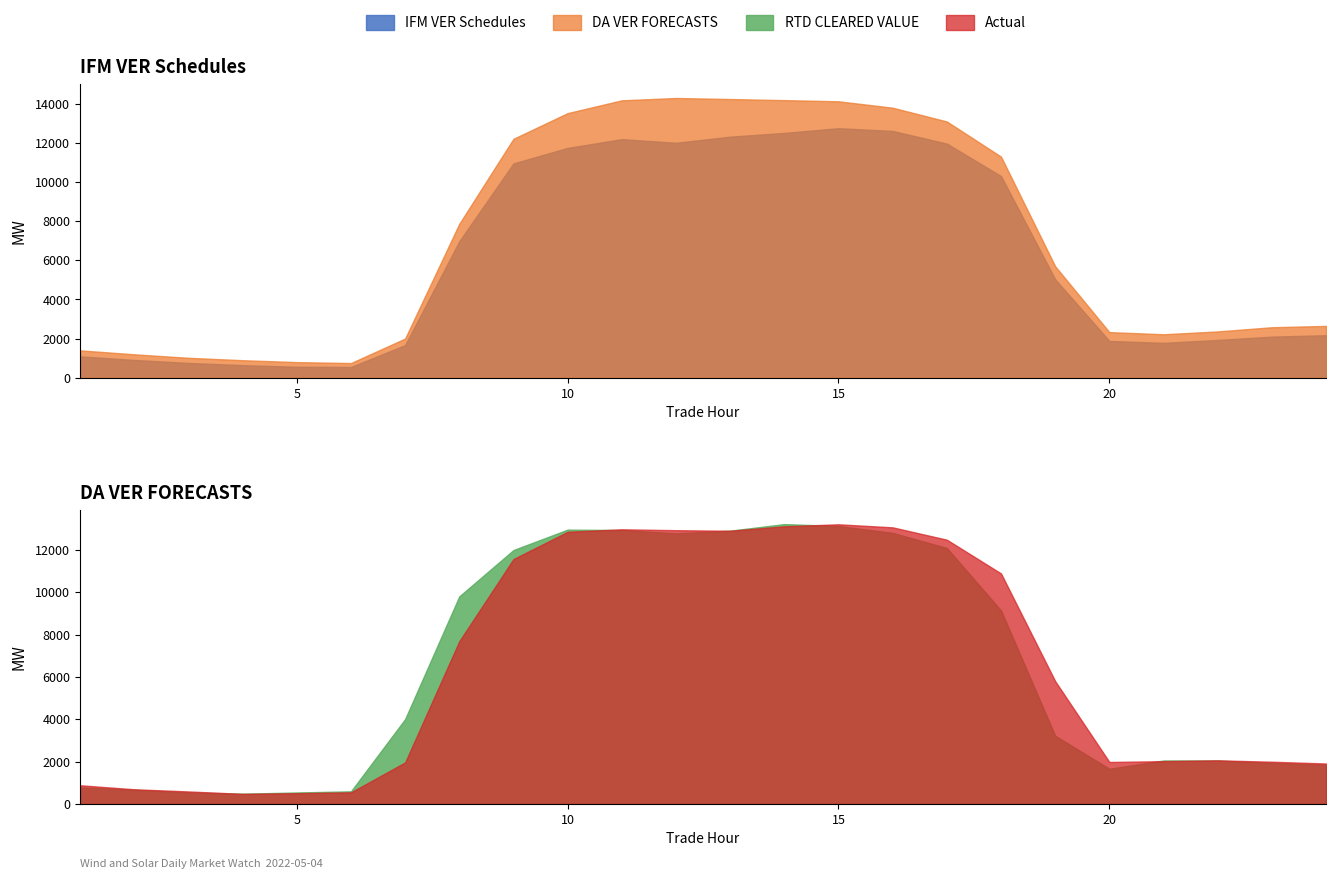

What are all the series names shown in the legend?

IFM VER Schedules, DA VER FORECASTS, RTD CLEARED VALUE, Actual